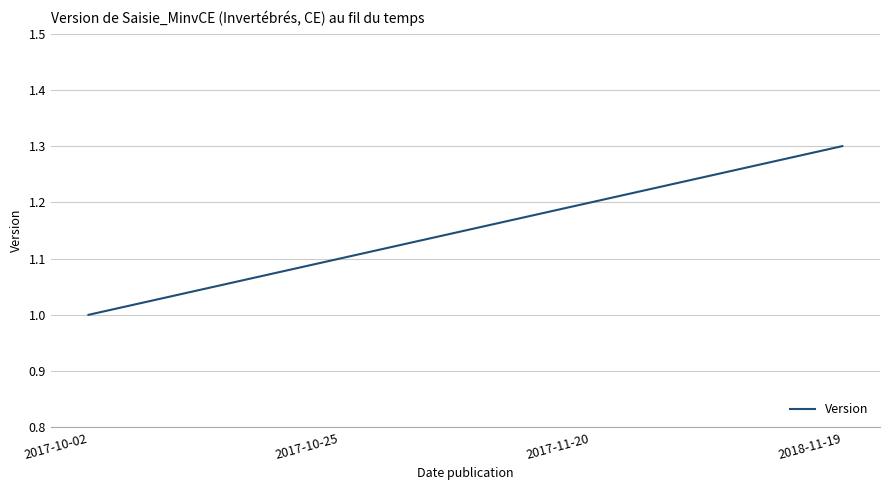

Rank the categories by value from lowest to highest.

2017-10-02, 2017-10-25, 2017-11-20, 2018-11-19